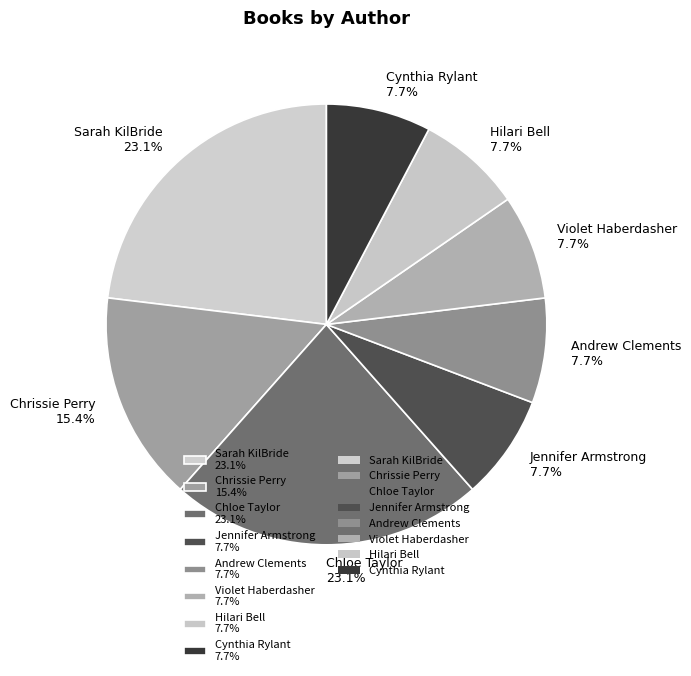

To the nearest percent, what is the difference between the largest and smallest slice percentages?

15%